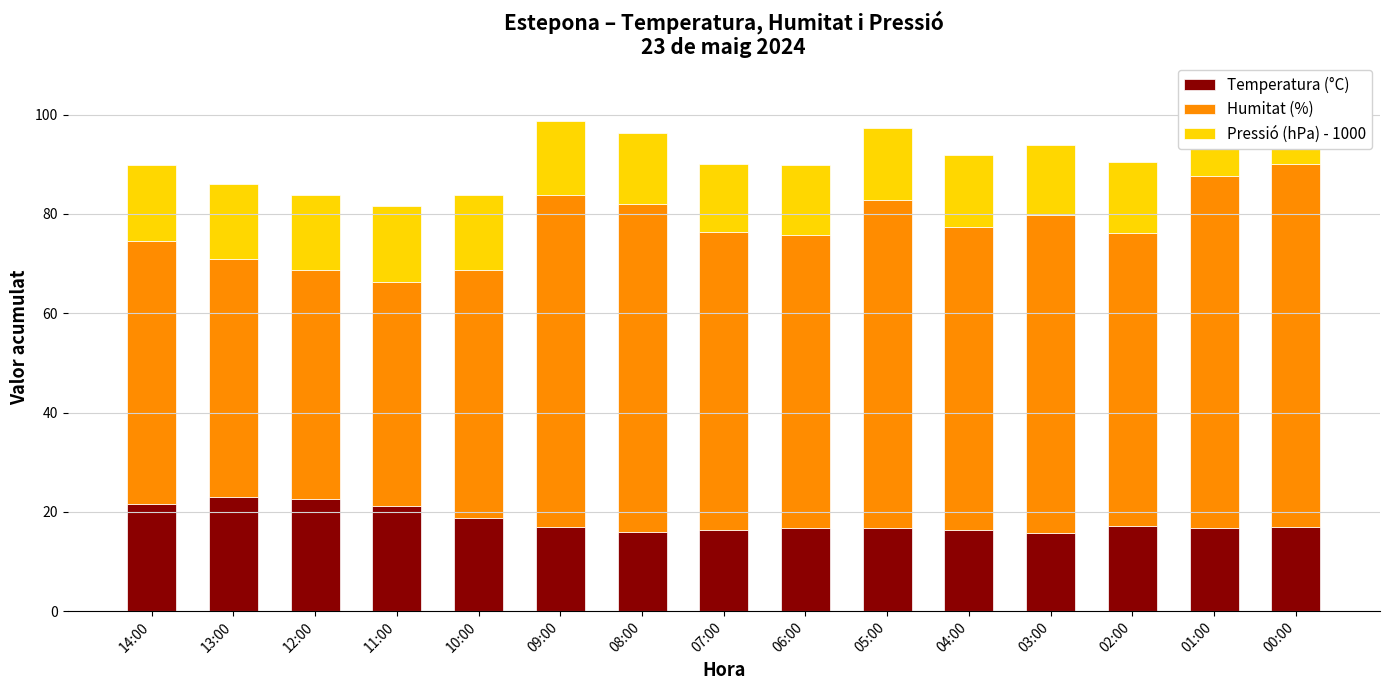

What is the sum of the Temperatura (°C) values at 08:00 and 00:00?

33.0